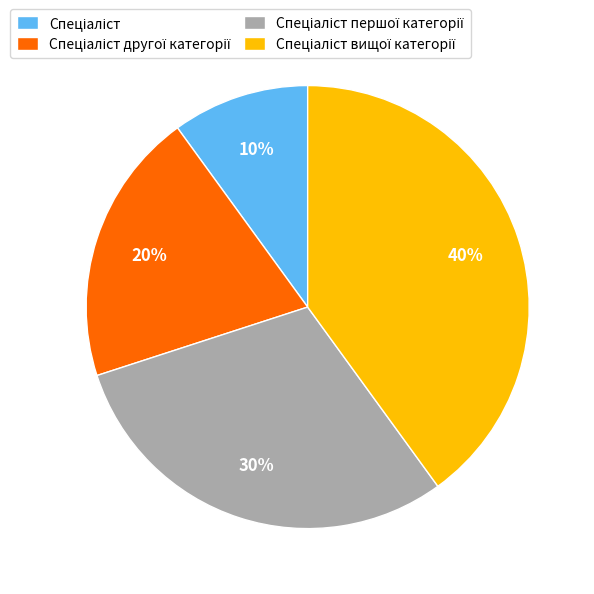

Is there any slice that represents more than half of the pie?

No